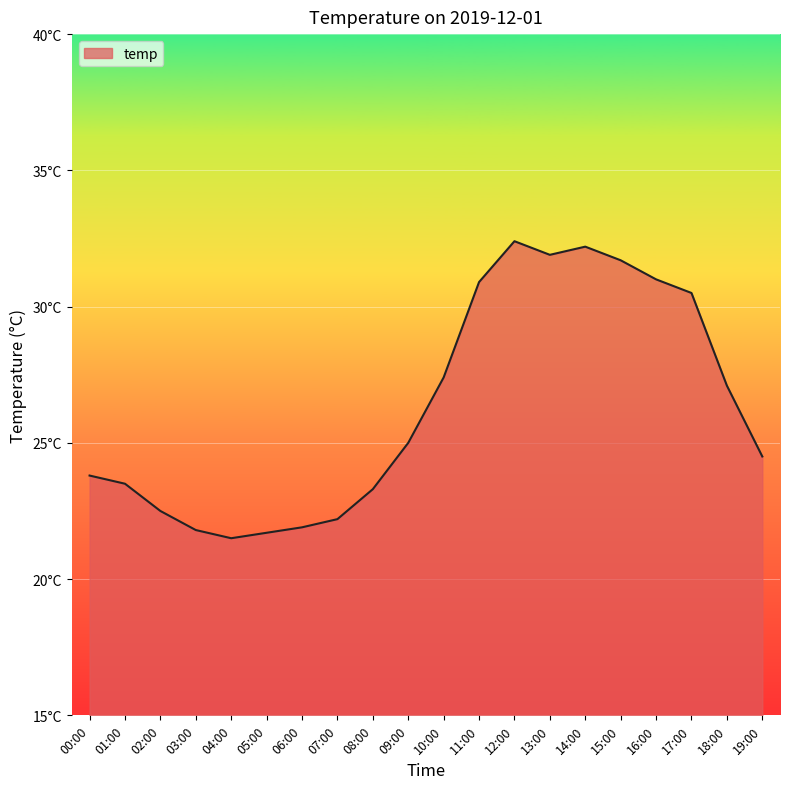

Approximately how many times larger is the value at 07:00 compared to 12:00?

0.7